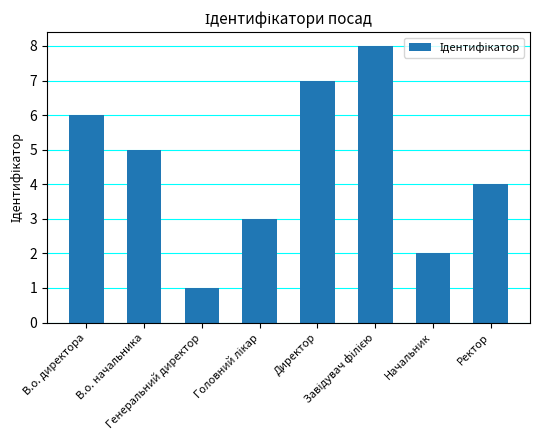

What is the difference between the maximum and minimum values?

7